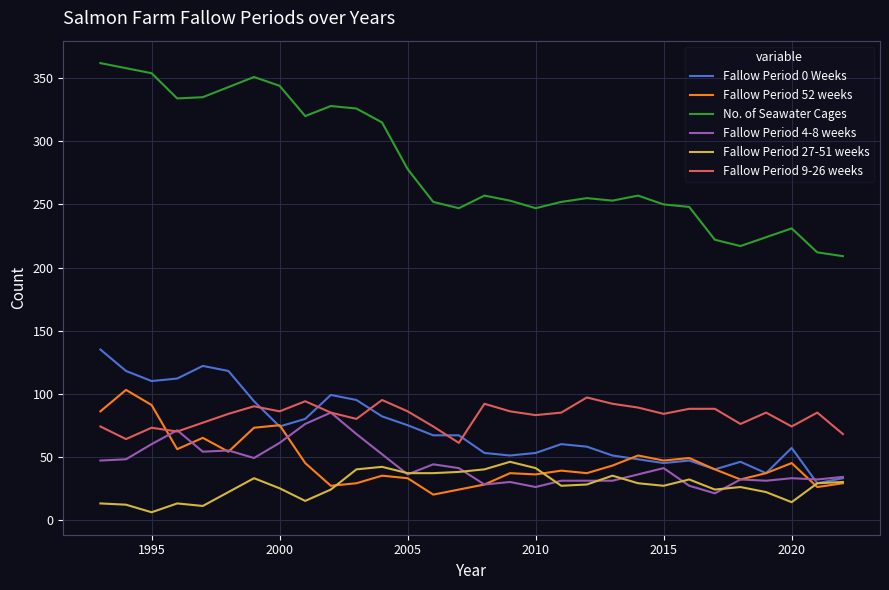

True or false: Fallow Period 9-26 weeks and Fallow Period 27-51 weeks cross at least once.

False